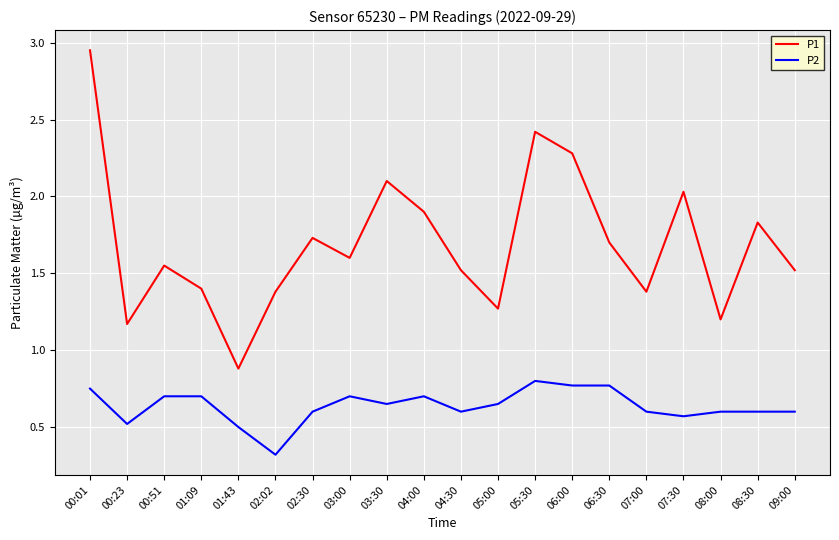

At how many categories does at least one series exceed 0?

20